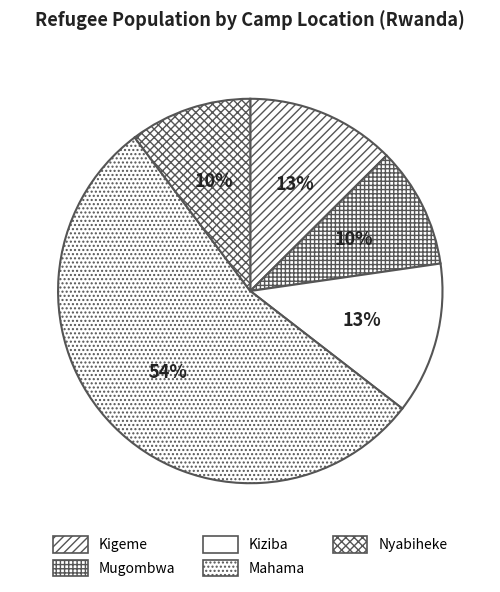

Which slice is the smallest?

Mugombwa